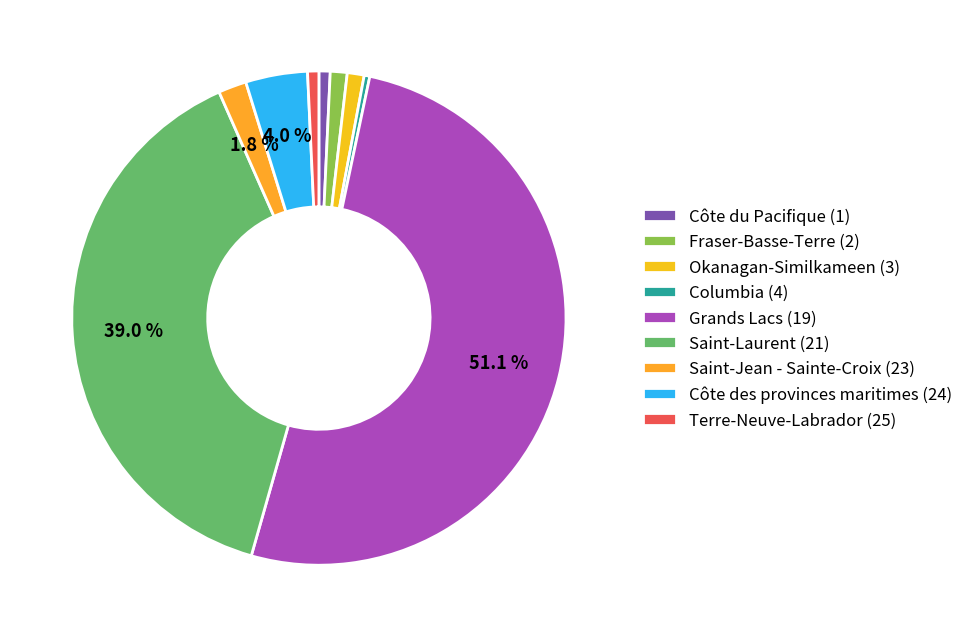

How many slices are in this pie chart?

9